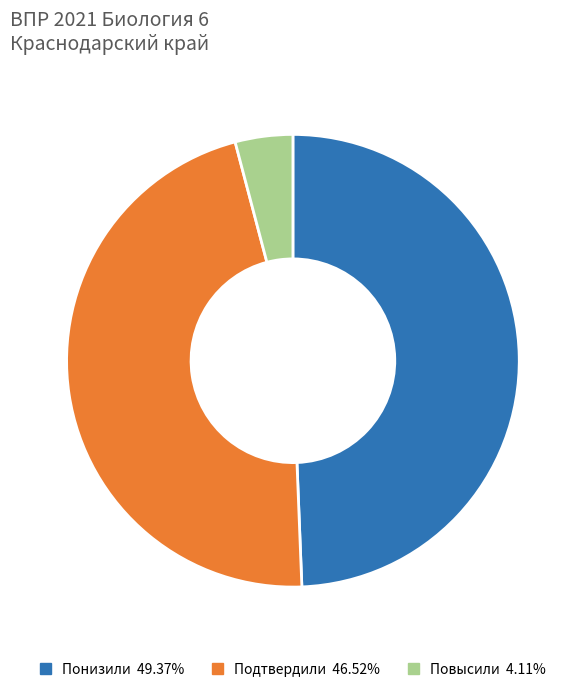

Is Понизили the majority of the pie?

No